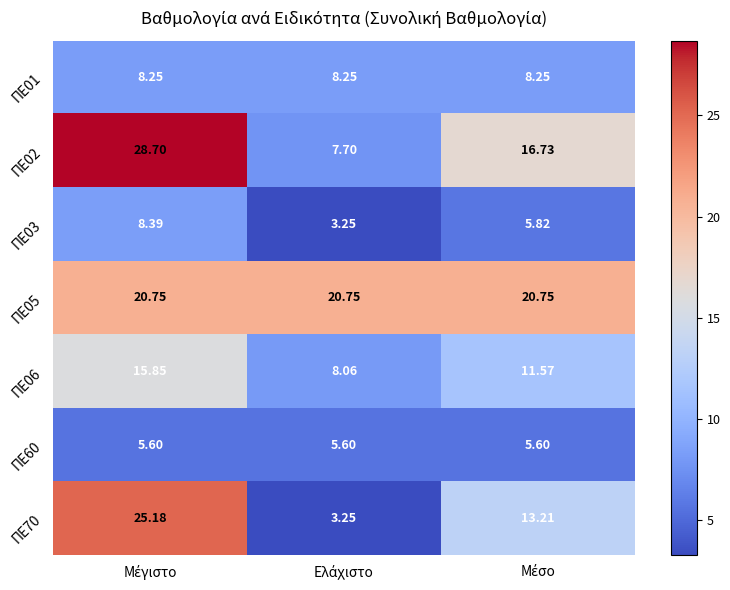

At which category does the chart reach its minimum across all series?

Ελάχιστο